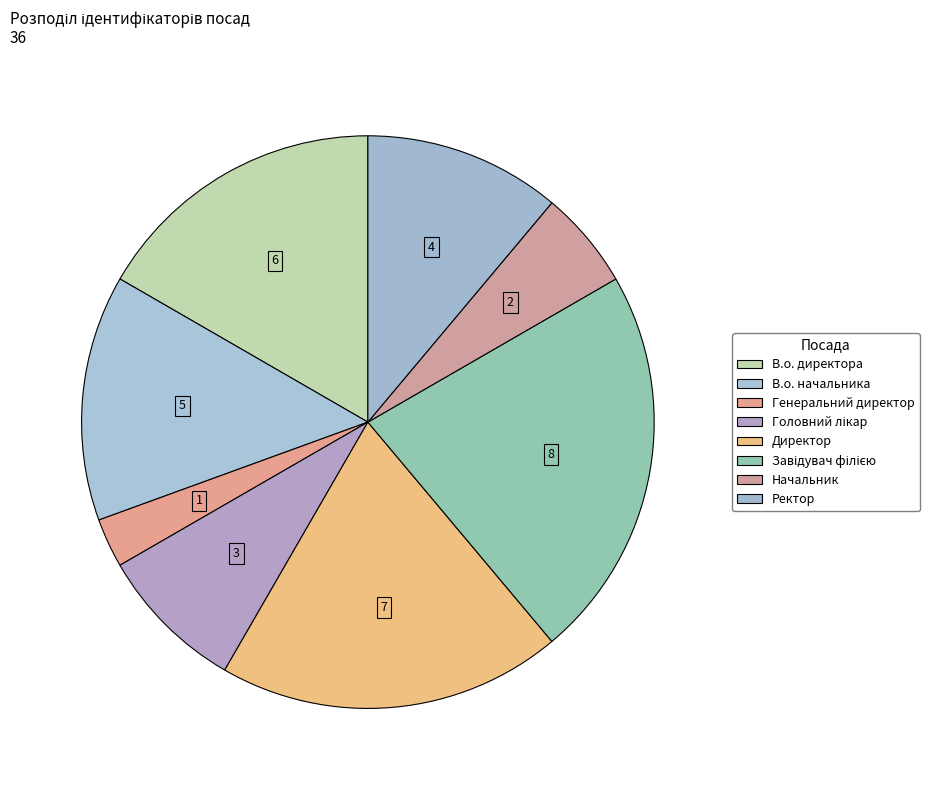

What is the ratio of the value at Директор to the value at Ректор?

1.8